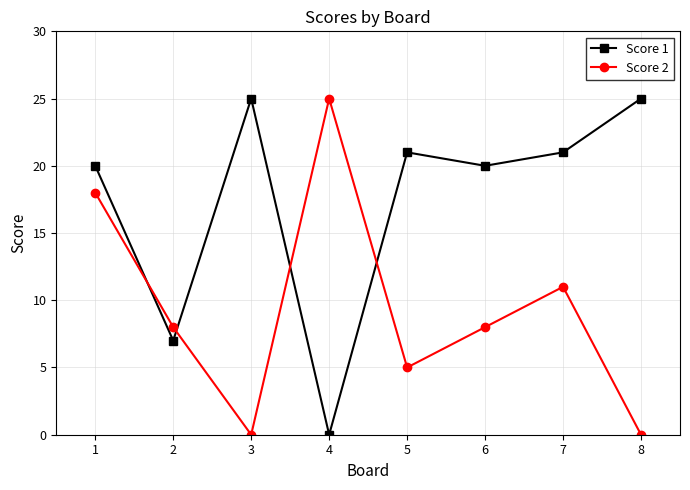

Reading left to right, list all the values displayed in this chart.

Score 1: 20	7	25	0	21	20	21	25
Score 2: 18	8	0	25	5	8	11	0